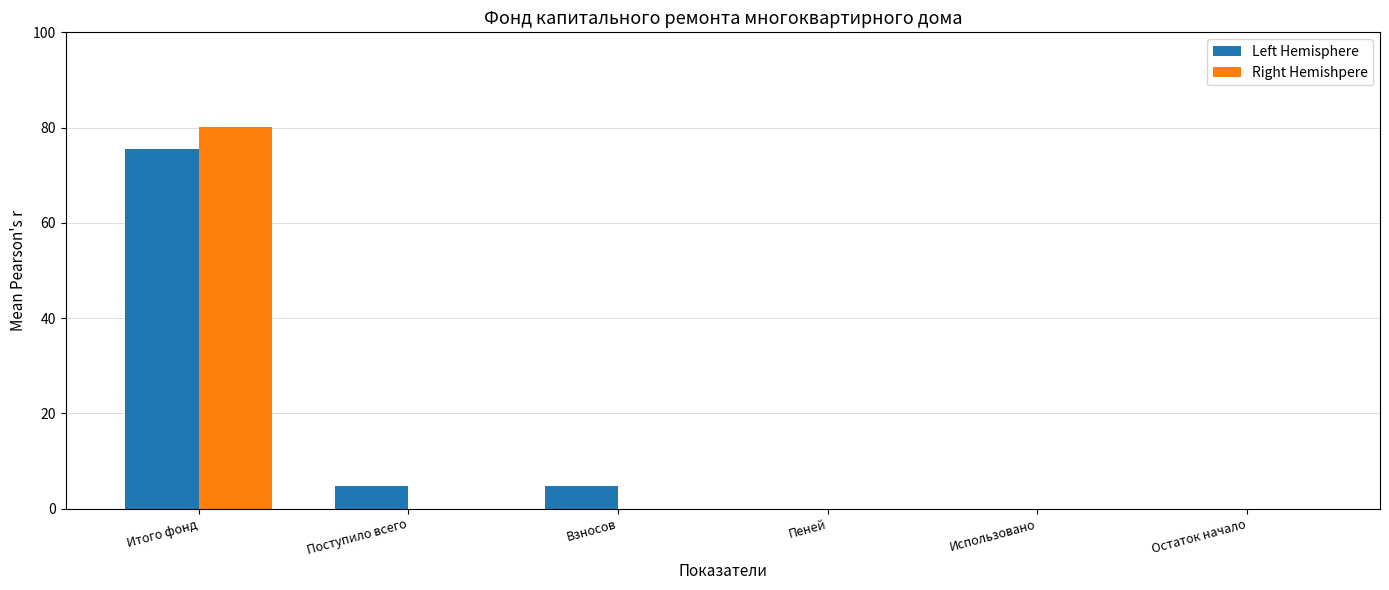

Reading left to right, extract all data points from this chart.

Left Hemisphere: Итого фонд=75.4	Поступило всего=4.8	Взносов=4.8	Пеней=0.0	Использовано=0.0	Остаток начало=0.0
Right Hemishpere: Итого фонд=80.2	Поступило всего=0.0	Взносов=0.0	Пеней=0.0	Использовано=0.0	Остаток начало=0.0